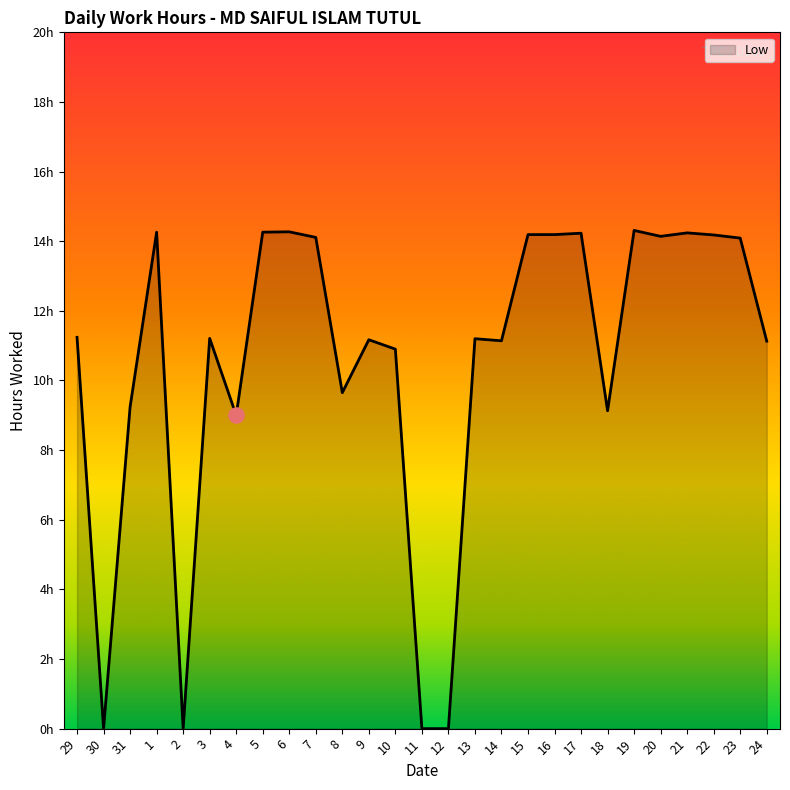

Approximately how many times larger is the value at 17 compared to 9?

1.3